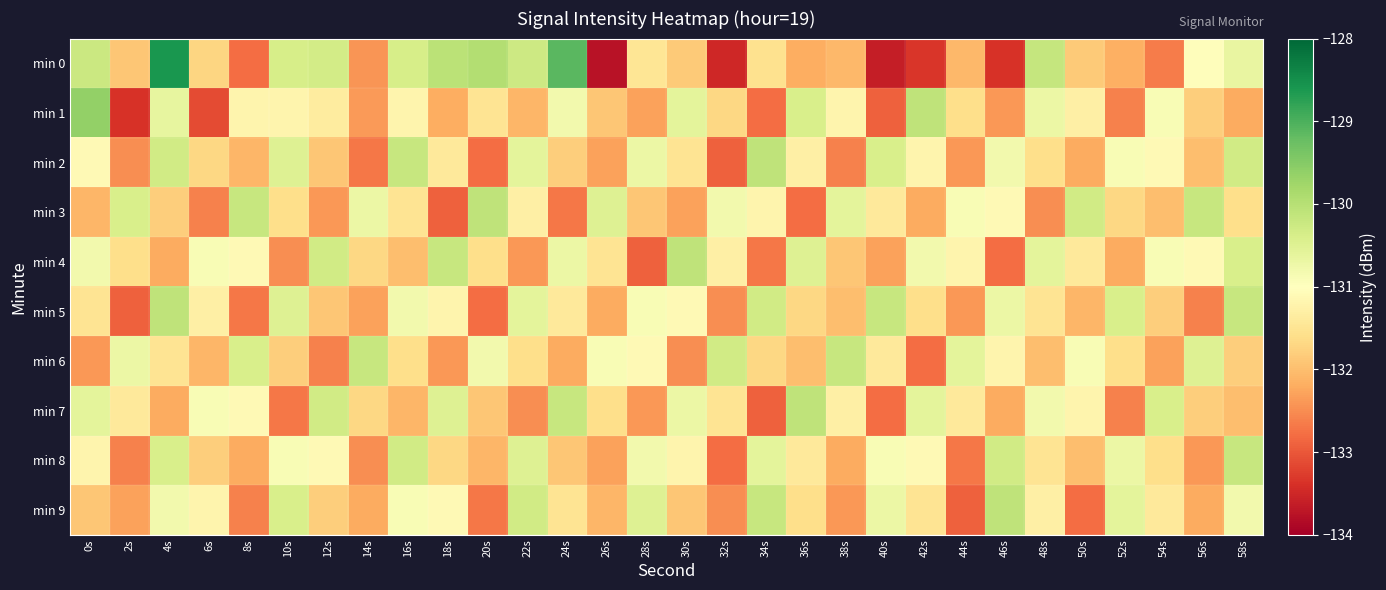

Rank the series by their maximum value, from lowest to highest.

min 6, min 8, min 2, min 3, min 4, min 5, min 7, min 9, min 1, min 0